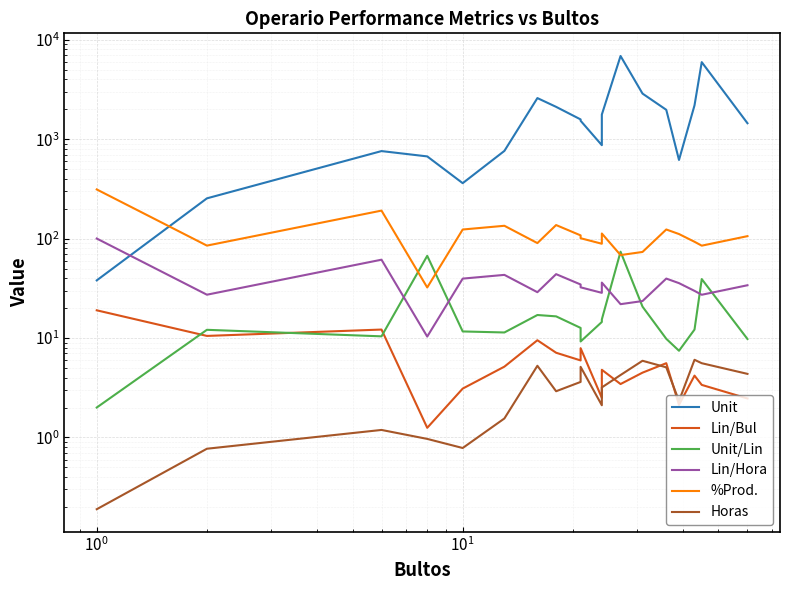

Reading left to right, extract all data points from this chart.

Unit: 38.0	254.0	759.0	671.0	361.0	762.0	2590.0	2114.0	1580.0	1532.0	870.0	1769.0	6865.0	2875.0	1974.0	618.0	2190.0	5954.0	1447.0
Lin/Bul: 19.0	10.5	12.2	1.2	3.1	5.2	9.5	7.1	6.0	7.9	2.5	4.8	3.4	4.5	5.6	2.1	4.2	3.4	2.5
Unit/Lin: 2.0	12.1	10.4	67.1	11.6	11.4	17.0	16.5	12.6	9.2	14.5	15.4	73.8	20.7	9.8	7.4	12.2	39.2	9.8
Lin/Hora: 100.1	27.3	61.3	10.3	39.6	43.2	28.9	43.9	34.6	32.4	28.5	36.1	21.9	23.5	39.6	35.6	29.8	27.2	33.9
%Prod.: 312.2	85.0	191.3	32.2	123.4	134.6	90.1	136.9	107.7	100.9	88.8	112.5	68.3	73.4	123.5	111.1	92.9	84.9	105.8
Horas: 0.2	0.8	1.2	1.0	0.8	1.6	5.3	2.9	3.6	5.1	2.1	3.2	4.2	5.9	5.1	2.3	6.0	5.6	4.4